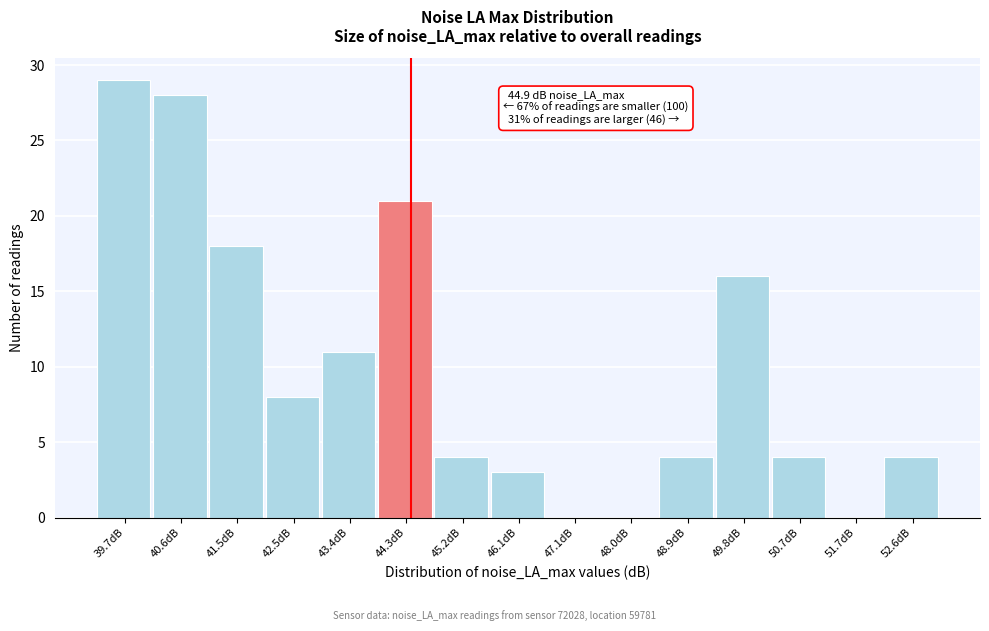

Reading left to right, what are all the values shown in this chart?

39.7dB=29	40.6dB=28	41.5dB=18	42.5dB=8	43.4dB=11	44.3dB=21	45.2dB=4	46.1dB=3	47.1dB=0	48.0dB=0	48.9dB=4	49.8dB=16	50.7dB=4	51.7dB=0	52.6dB=4